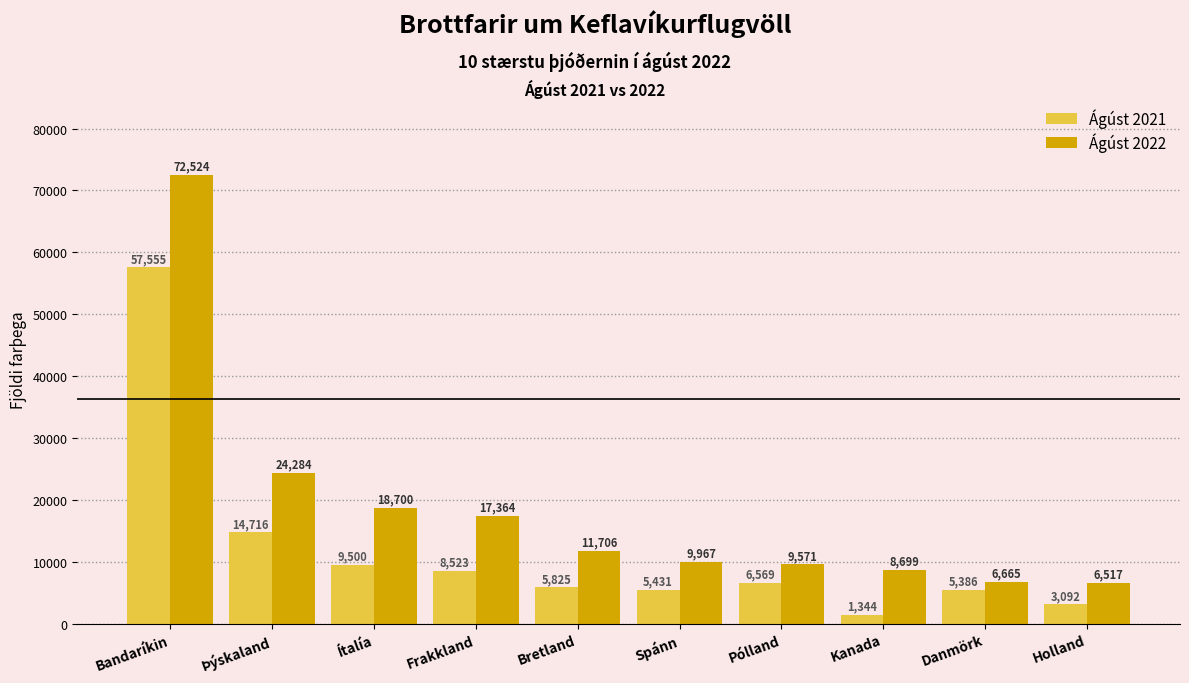

Which series has the largest total across all categories?

Ágúst 2022